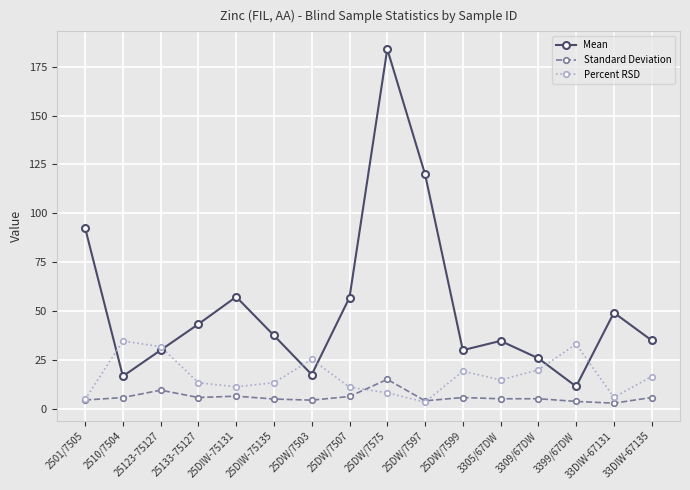

What is the maximum value shown in the chart?

184.0